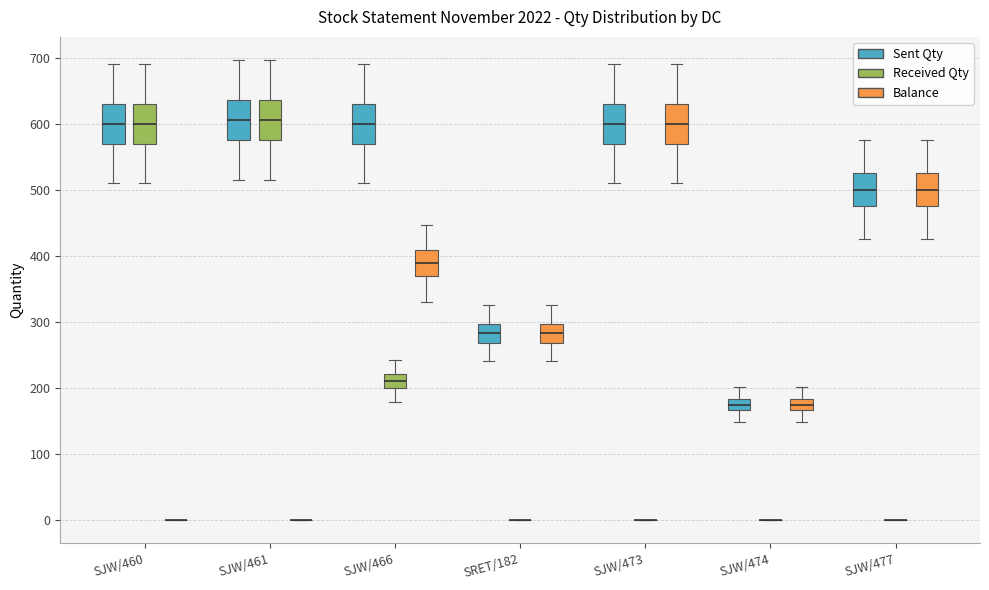

Reading left to right, read every box against the y-axis: the position of its median line, the range the box covers, and the ends of its whiskers. The values are not printed on the chart, so give them approximately, as read against the axis.

SJW/460 (Sent Qty): median 600, box 570 to 630, whiskers 510 to 690
SJW/460 (Received Qty): median 600, box 570 to 630, whiskers 510 to 690
SJW/460 (Balance): box collapsed to a line at 0, whiskers 0 to 0
SJW/461 (Sent Qty): median 610, box 580 to 640, whiskers 520 to 700
SJW/461 (Received Qty): median 610, box 580 to 640, whiskers 520 to 700
SJW/461 (Balance): box collapsed to a line at 0, whiskers 0 to 0
SJW/466 (Sent Qty): median 600, box 570 to 630, whiskers 510 to 690
SJW/466 (Received Qty): median 210, box 200 to 220, whiskers 180 to 240
SJW/466 (Balance): median 390, box 370 to 410, whiskers 330 to 450
SRET/182 (Sent Qty): median 280, box 270 to 300, whiskers 240 to 330
SRET/182 (Received Qty): box collapsed to a line at 0, whiskers 0 to 0
SRET/182 (Balance): median 280, box 270 to 300, whiskers 240 to 330
SJW/473 (Sent Qty): median 600, box 570 to 630, whiskers 510 to 690
SJW/473 (Received Qty): box collapsed to a line at 0, whiskers 0 to 0
SJW/473 (Balance): median 600, box 570 to 630, whiskers 510 to 690
SJW/474 (Sent Qty): median 180 (inside the box), box 170 to 180, whiskers 150 to 200
SJW/474 (Received Qty): box collapsed to a line at 0, whiskers 0 to 0
SJW/474 (Balance): median 180 (inside the box), box 170 to 180, whiskers 150 to 200
SJW/477 (Sent Qty): median 500, box 480 to 530, whiskers 430 to 580
SJW/477 (Received Qty): box collapsed to a line at 0, whiskers 0 to 0
SJW/477 (Balance): median 500, box 480 to 530, whiskers 430 to 580